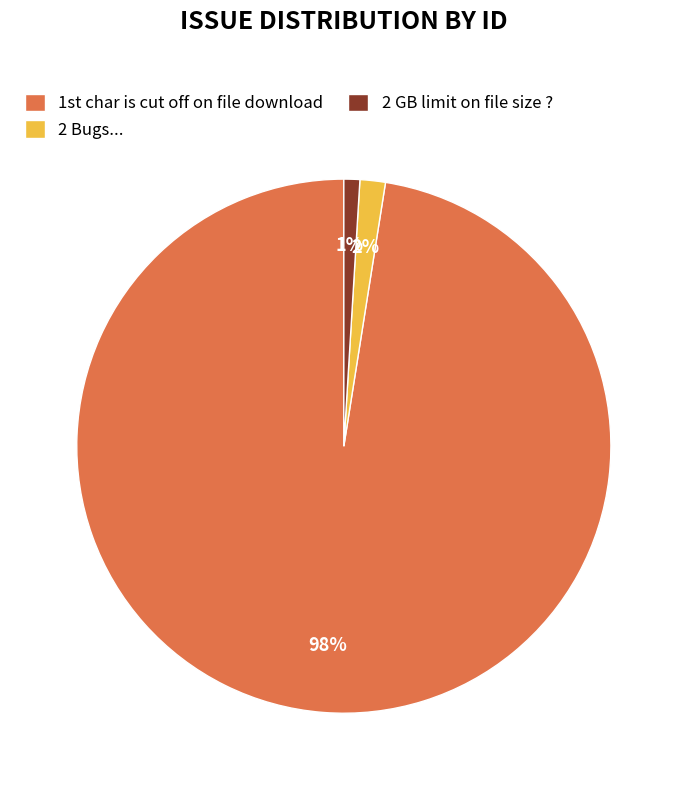

What is the largest slice in the pie chart?

1st char is cut off on file download